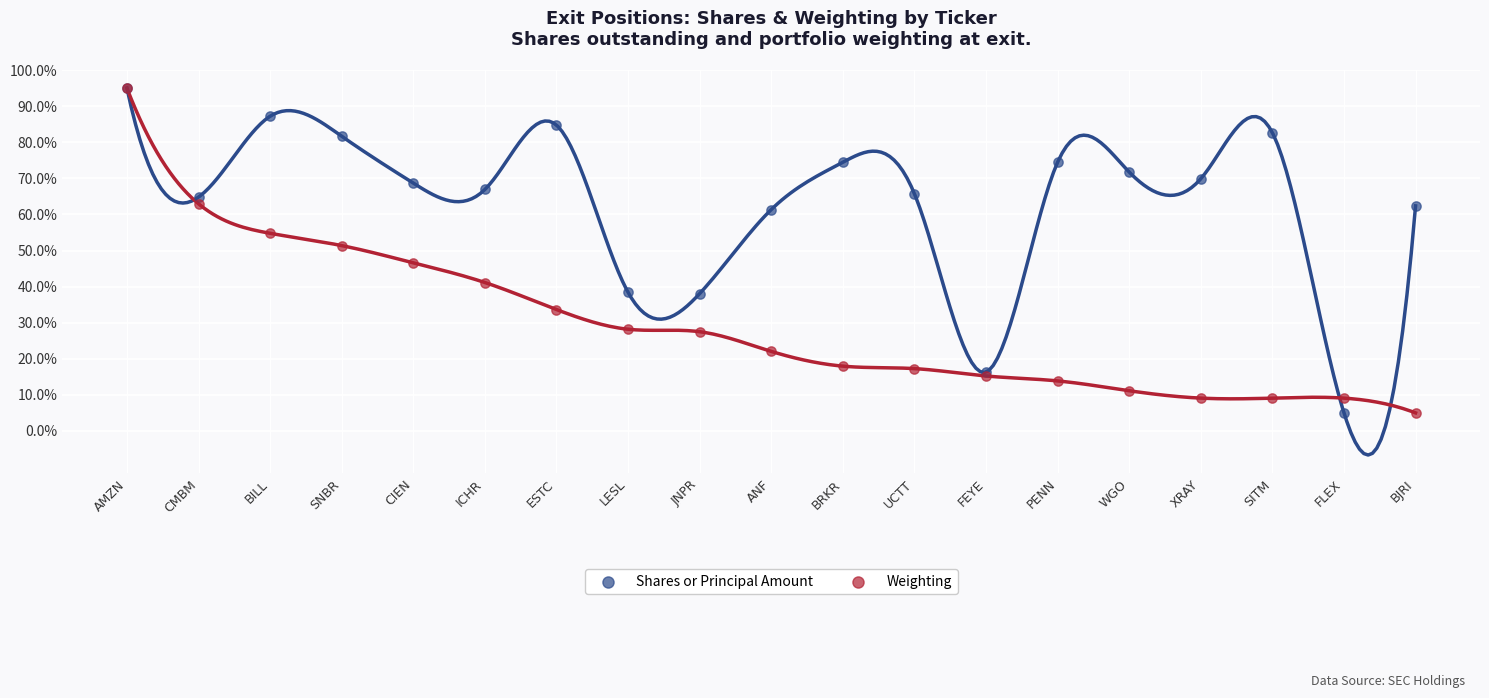

Across all series, what Y value is closest to 50?

51.4